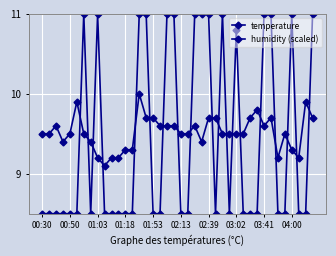

Does the chart display data point markers on the line(s)?

Yes